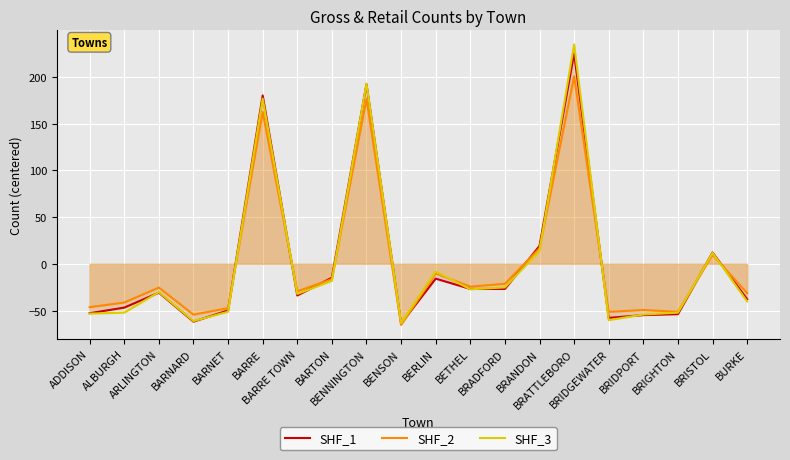

Which category has the lowest value across all series?

BENSON